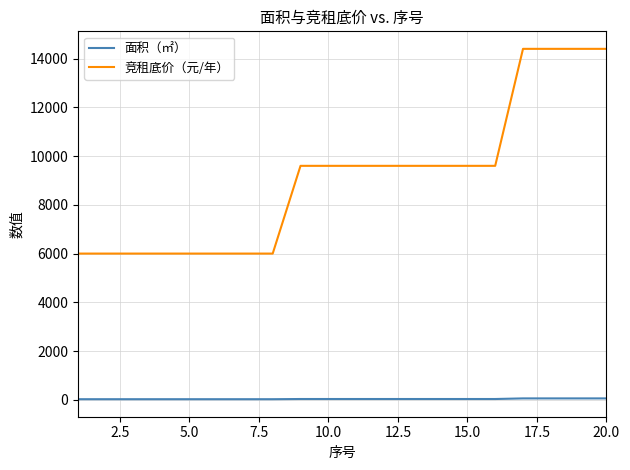

True or false: 面积（㎡） and 竞租底价（元/年） intersect in this chart.

False